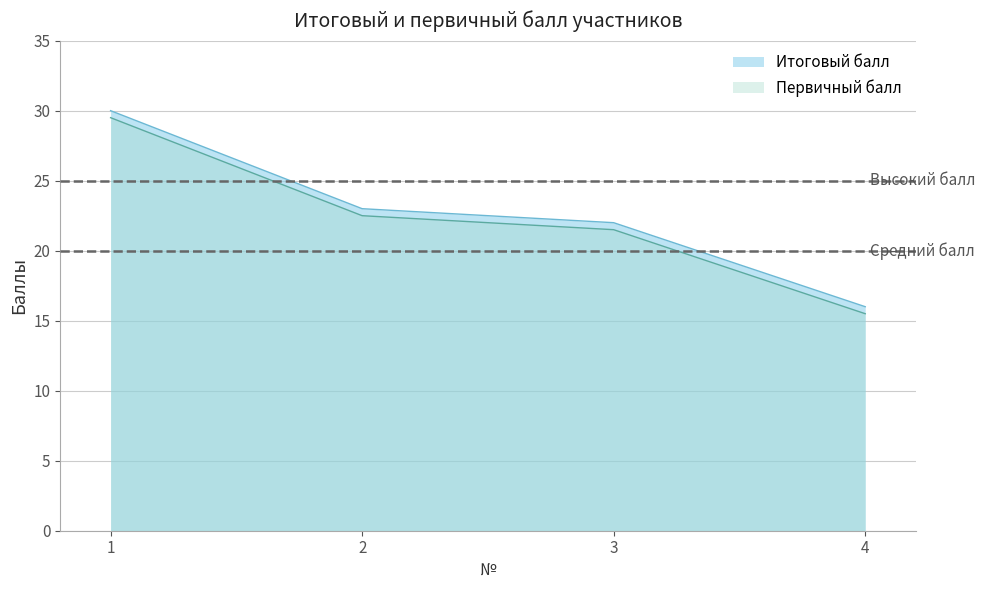

What is the maximum value for Первичный балл?

29.5